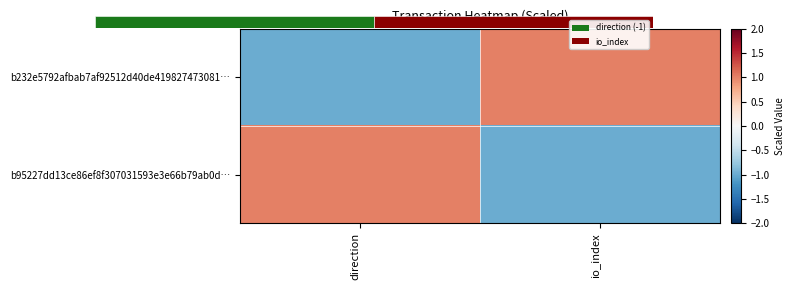

The value of b95227dd13ce86ef8f307031593e3e66b79ab0d… at direction is 2. True or false?

False